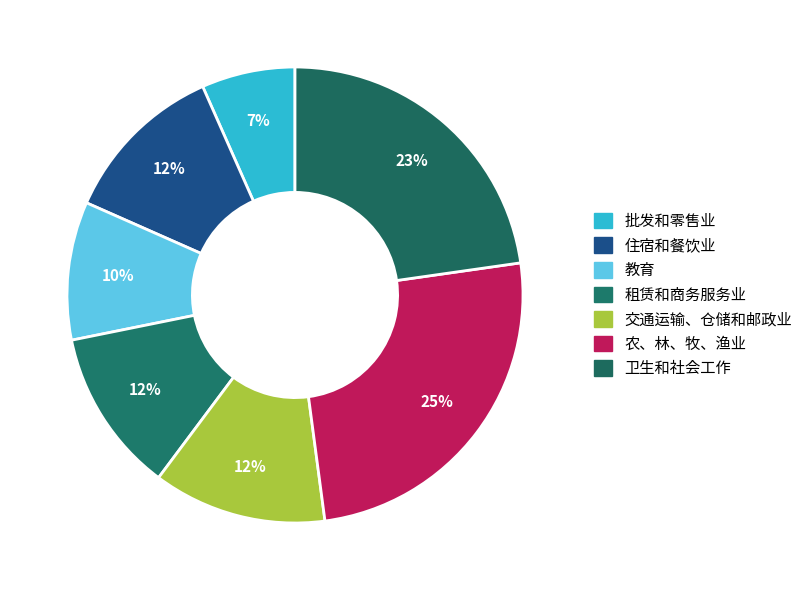

How much of the chart is everything except 批发和零售业?

93.4%